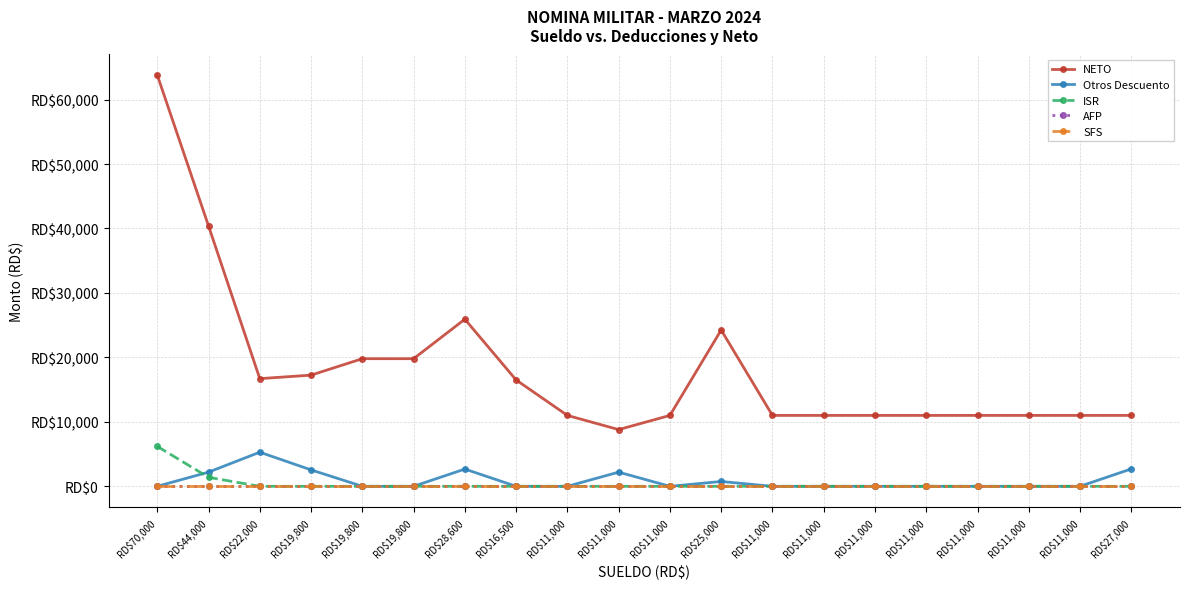

At RD$28,600, list the series in order from smallest to largest.

ISR, AFP, SFS, Otros Descuento, NETO